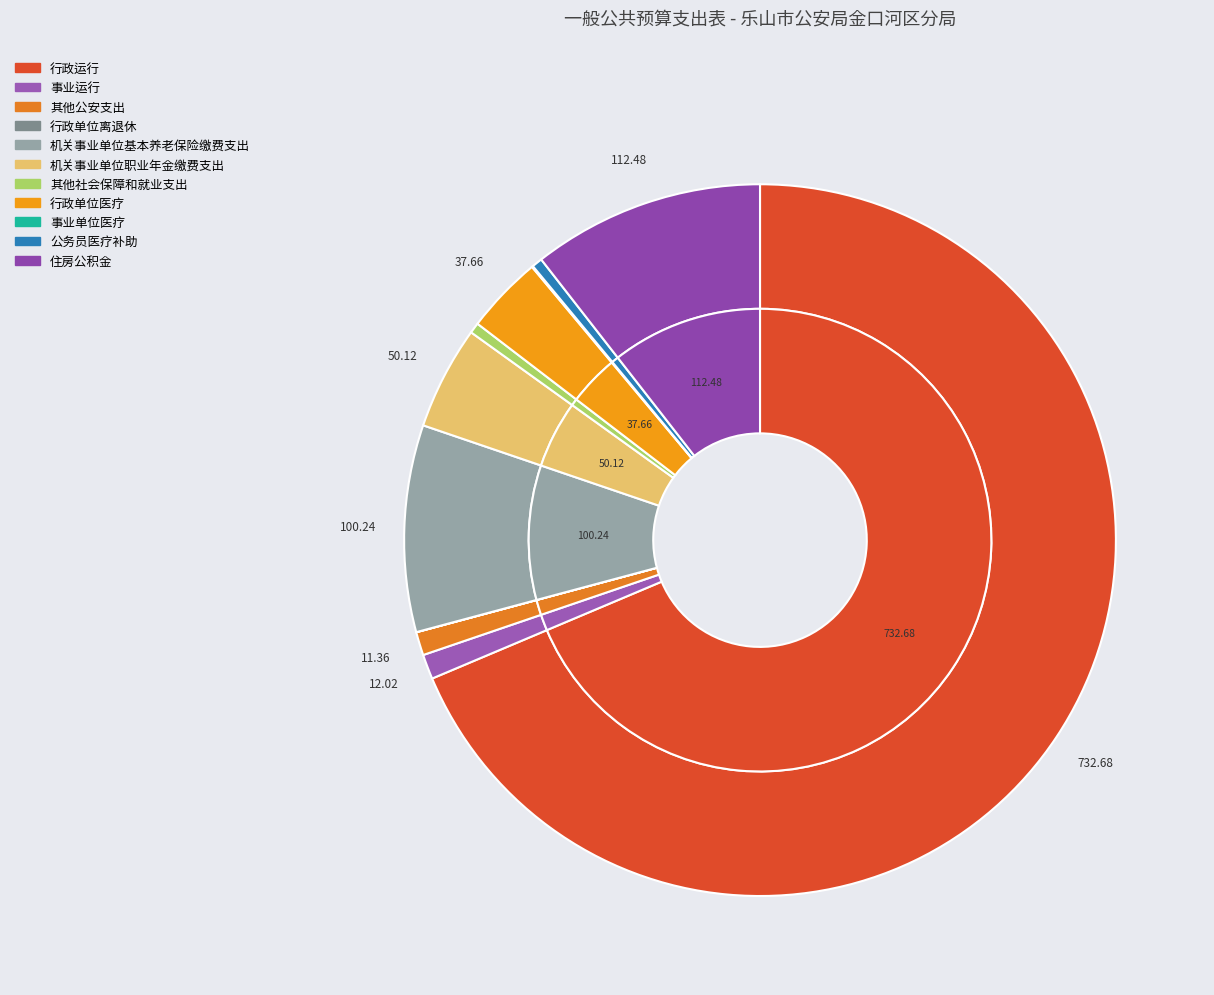

What is the change in value from 事业运行 to 机关事业单位基本养老保险缴费支出?

+88.2